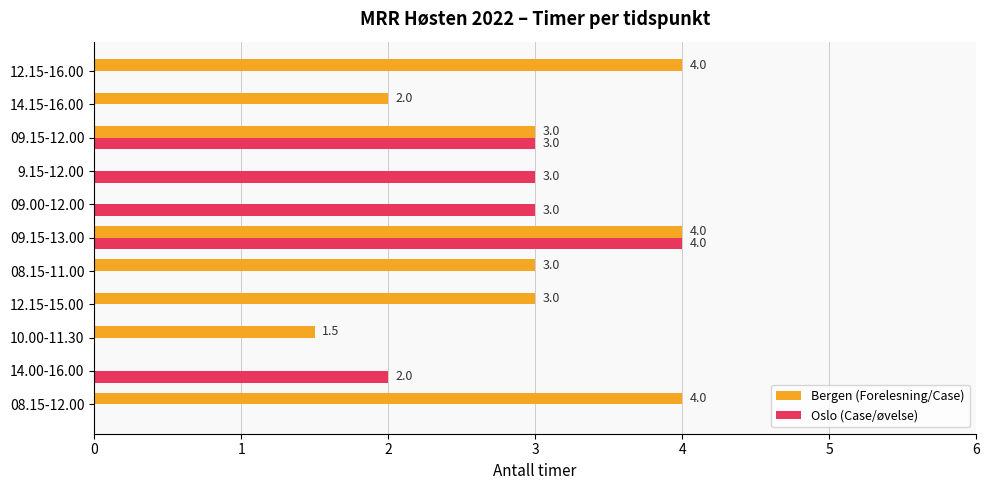

What is the maximum value for Oslo (Case/øvelse)?

4.0